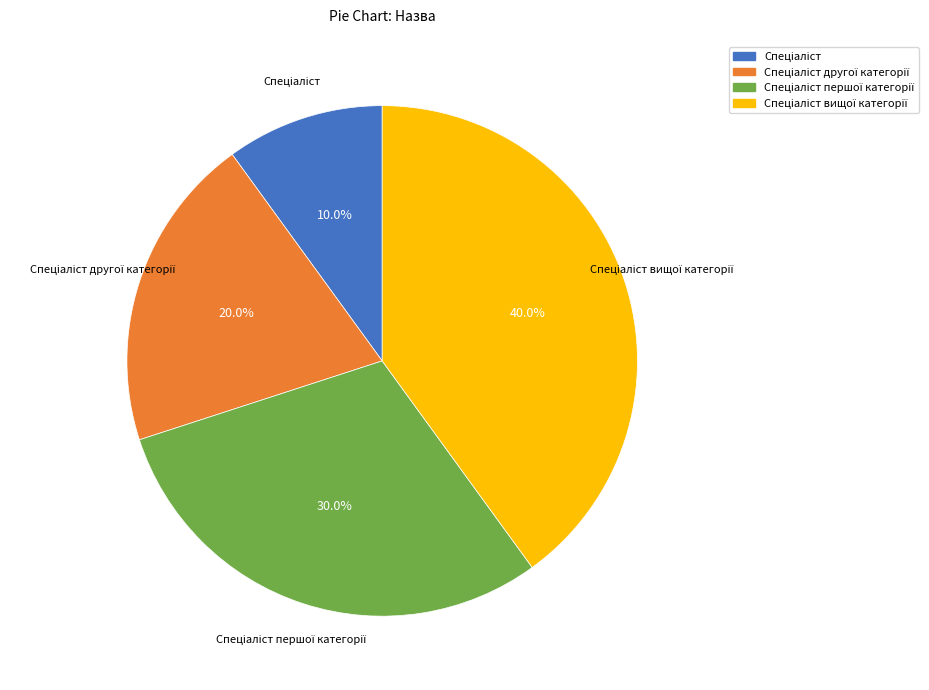

Is there a majority slice in this chart?

No